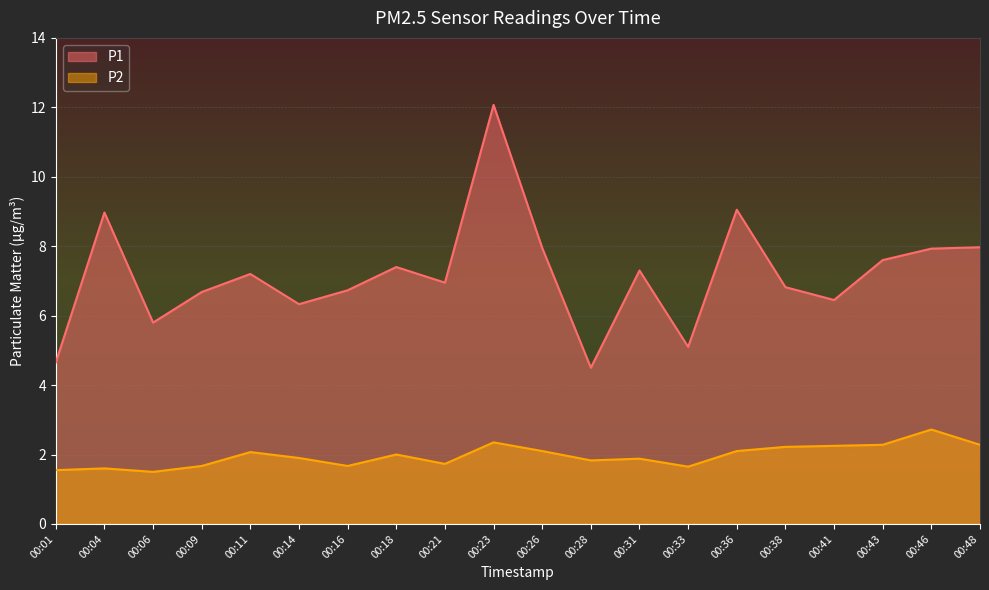

How many values in the P2 series exceed 2?

9